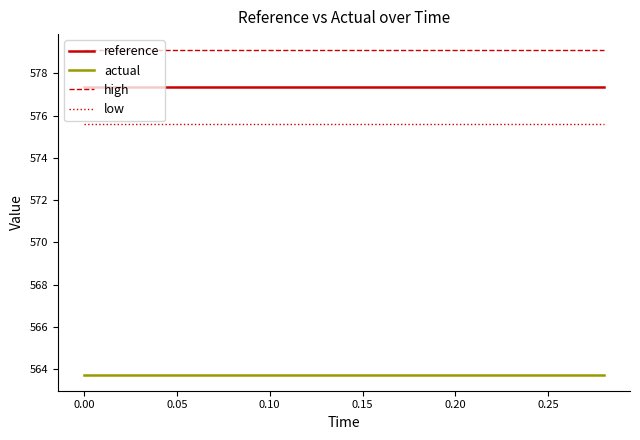

What is the lowest value of the low series?

575.6